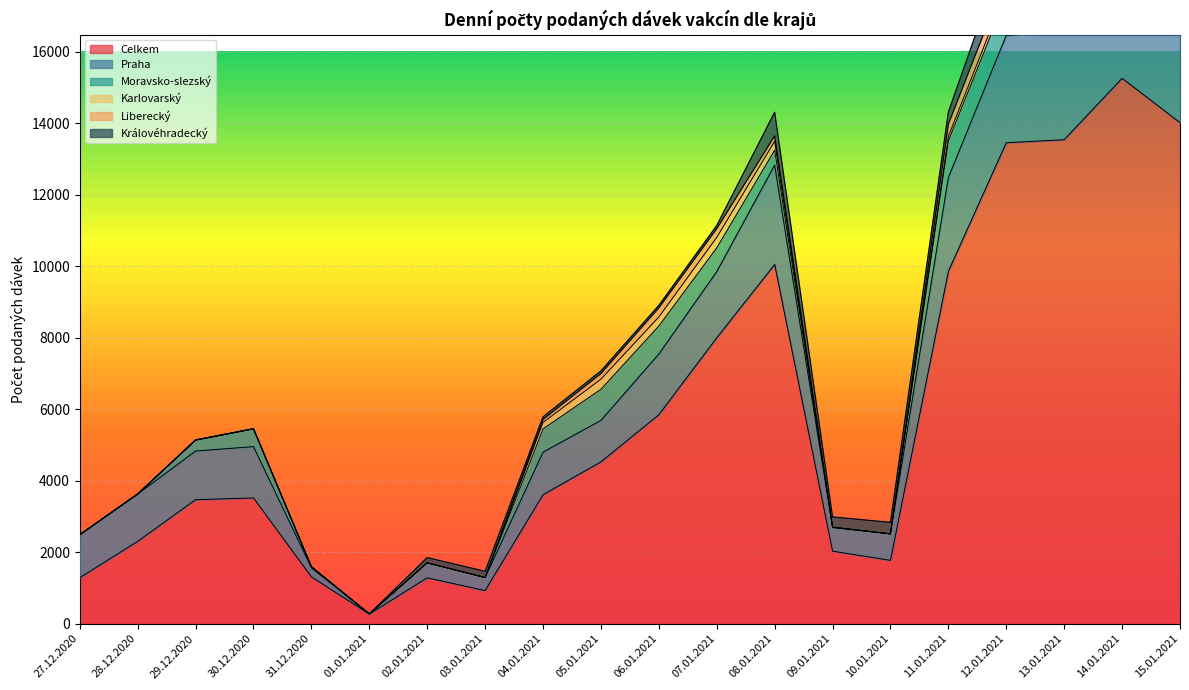

How many intersections are there between Moravsko-slezský and Karlovarský?

1